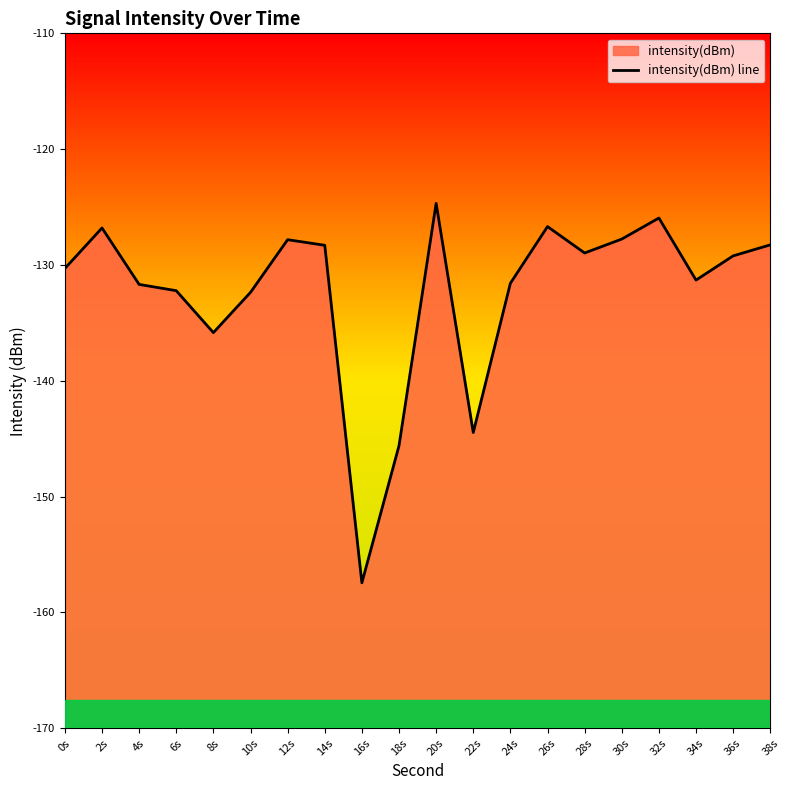

The value at 32s is -126.0. True or false?

True